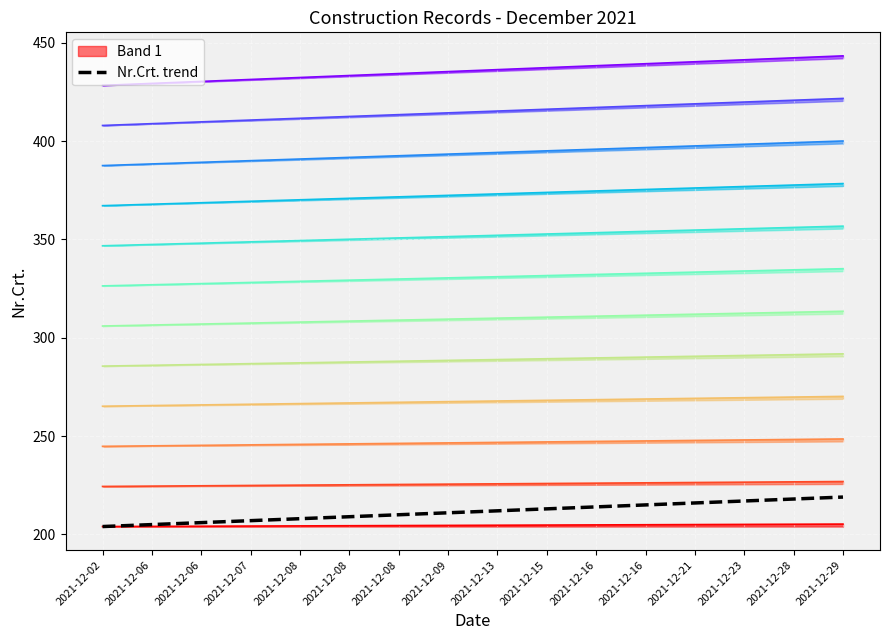

How many data points are less than 212?

8